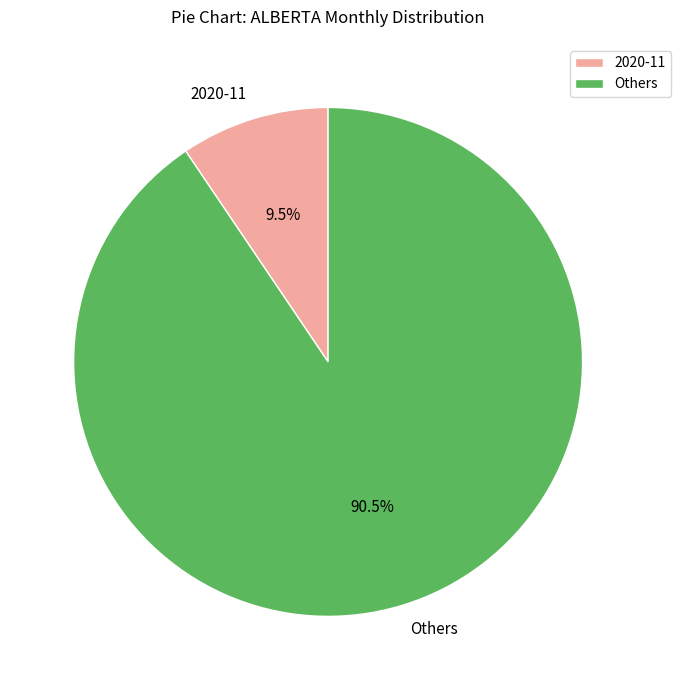

Between Others and 2020-11, which is larger?

Others